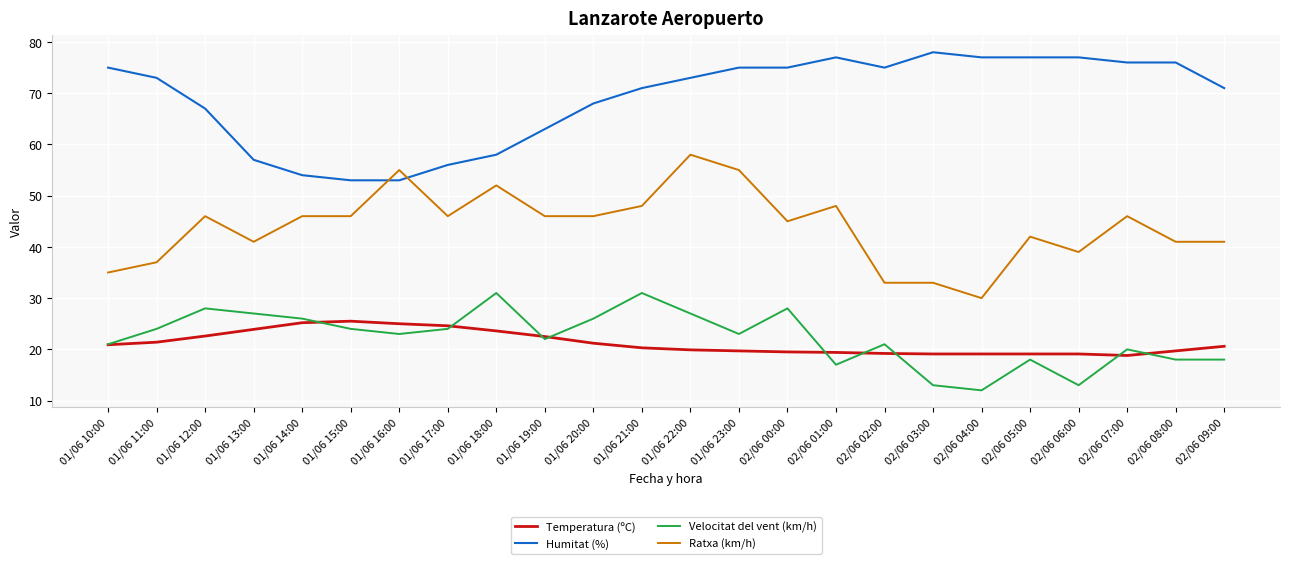

Rank the series by their maximum value, from highest to lowest.

Humitat (%), Ratxa (km/h), Velocitat del vent (km/h), Temperatura (ºC)